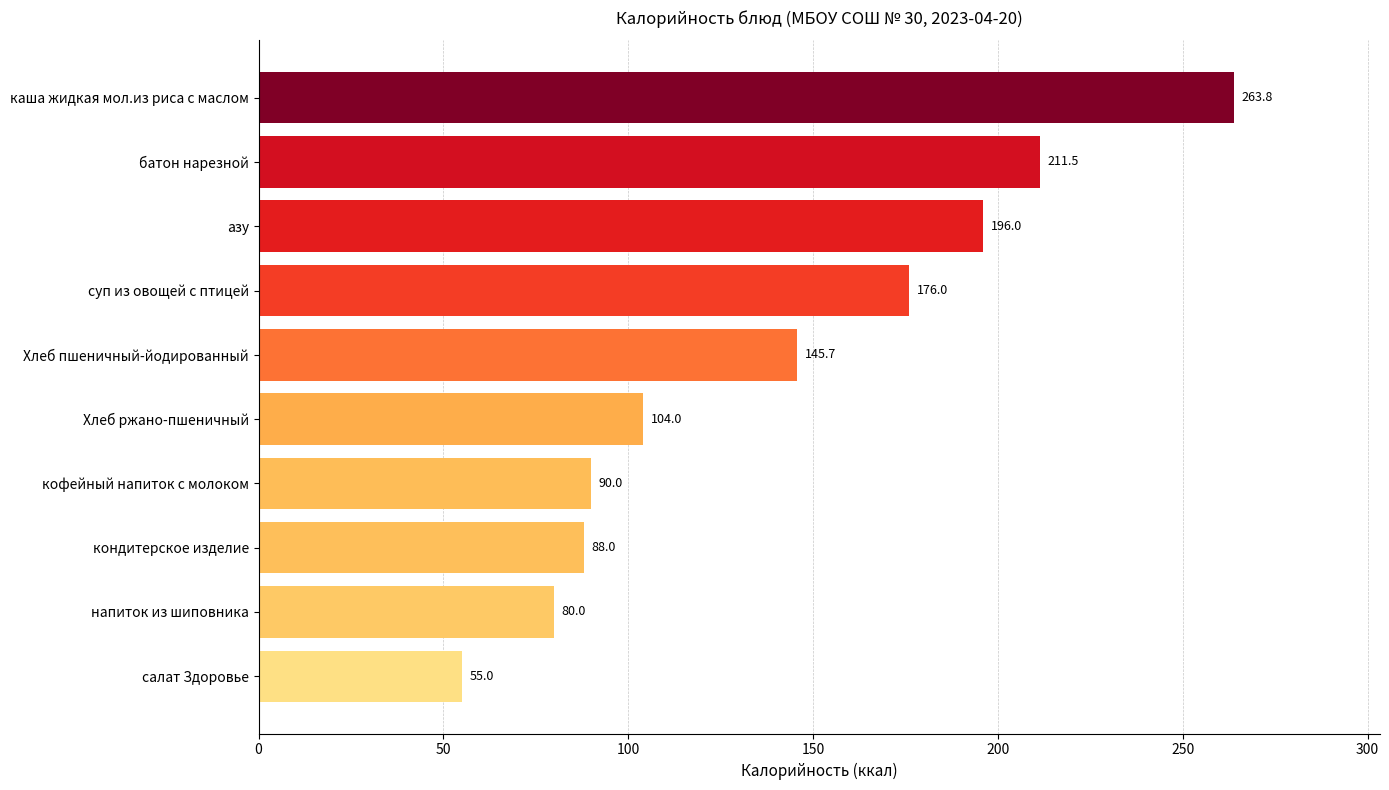

What is the label of the 5th bar from the bottom?

Хлеб ржано-пшеничный